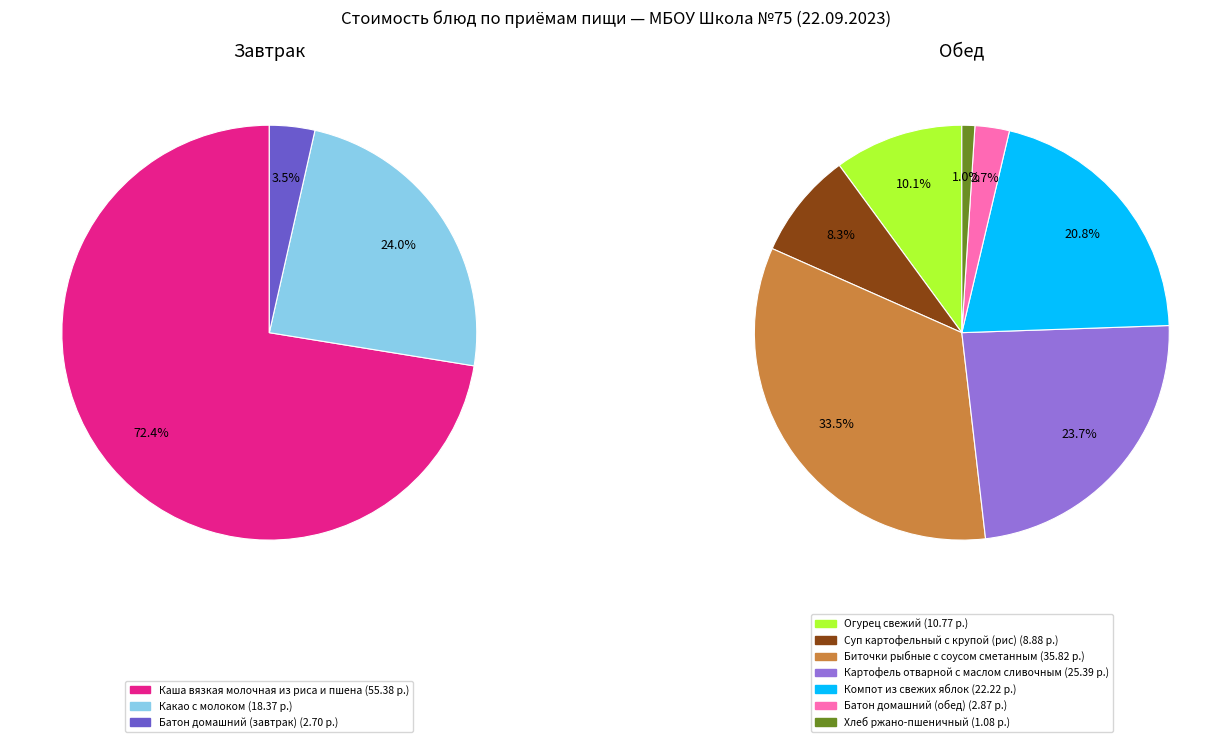

How many segments does this pie chart have?

10